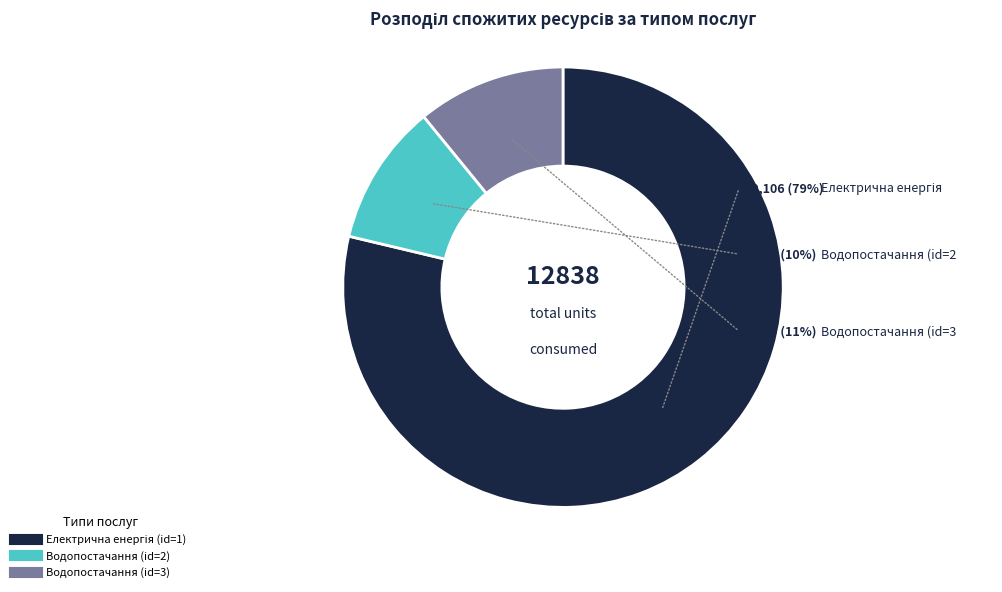

Which slice represents more than half of the pie?

Електрична енергія (id=1)